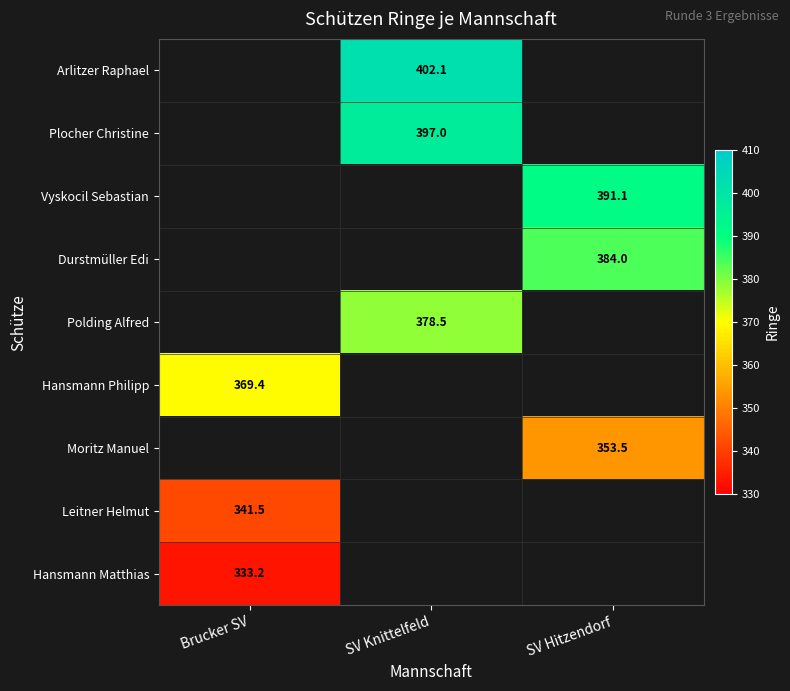

The Hansmann Philipp series shows 369.4 at Brucker SV. True or false?

True